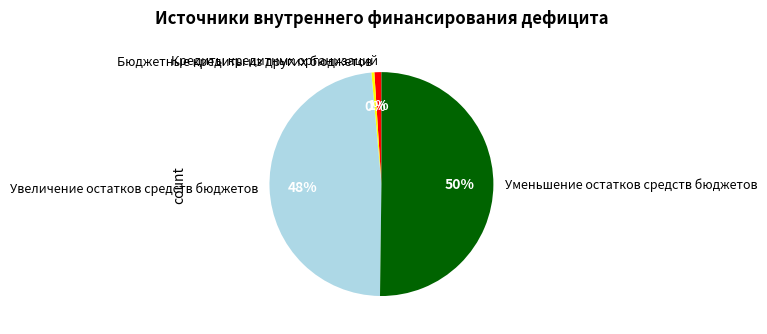

To the nearest percent, what is the average slice percentage?

25%